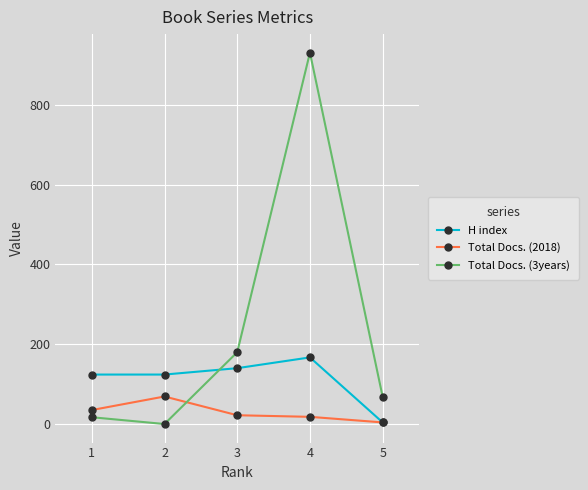

What is the difference between the maximum and minimum values in the Total Docs. (3years) series?

931